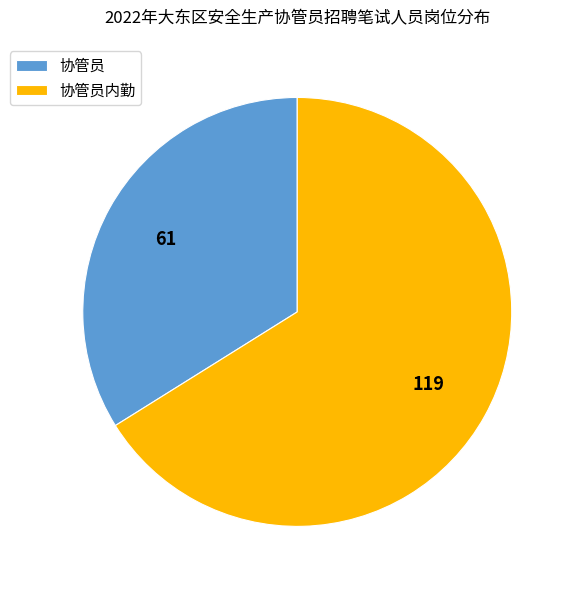

Which category has the biggest portion of the pie?

协管员内勤